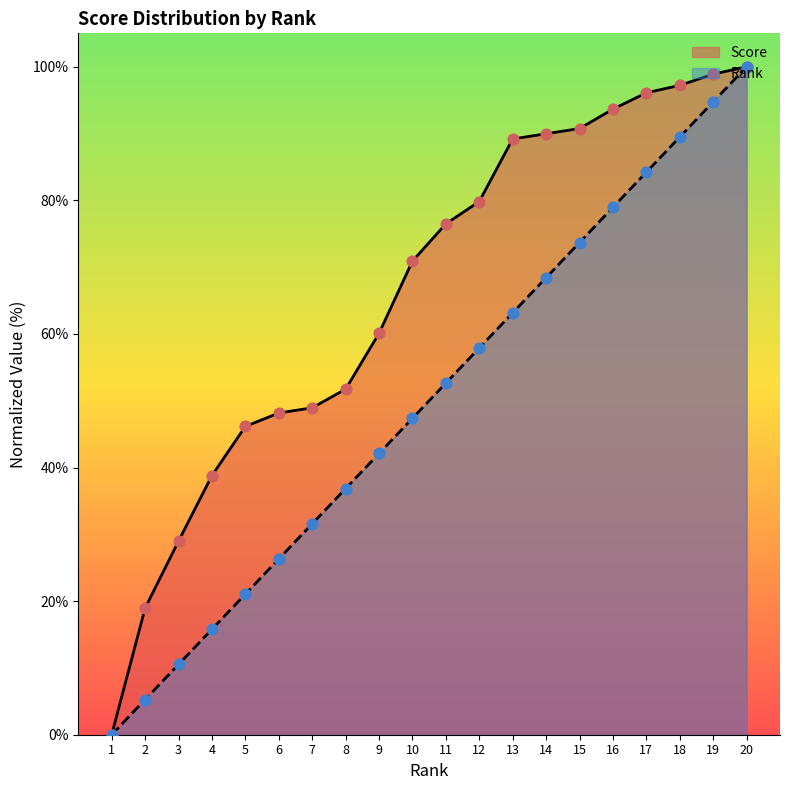

Which series has the largest total across all categories?

Score